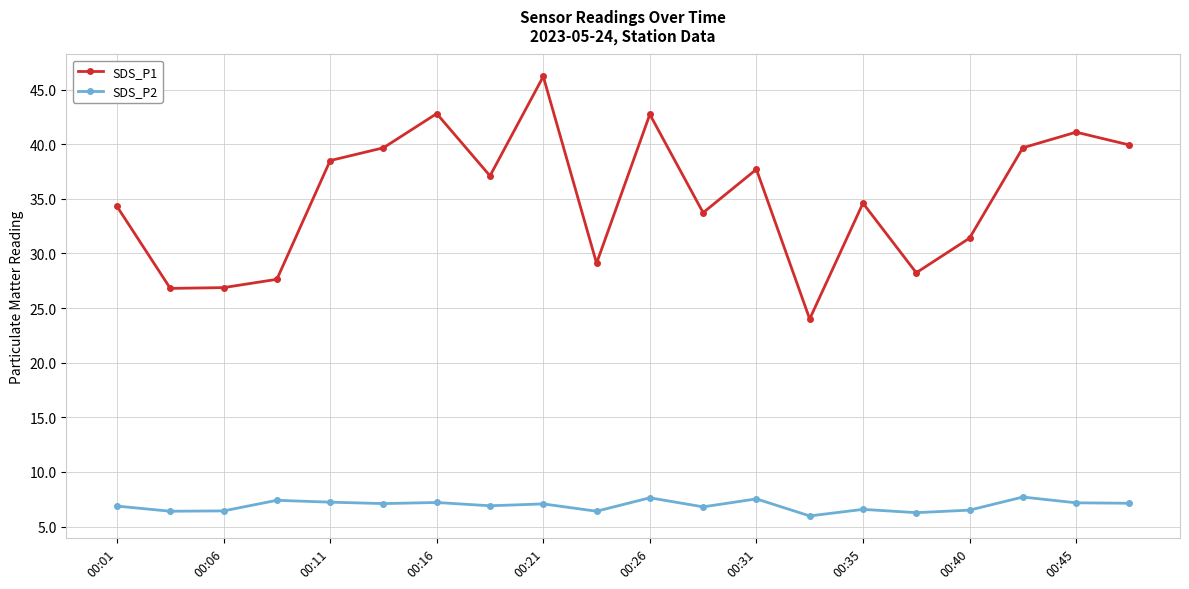

What is the greatest value displayed?

46.2